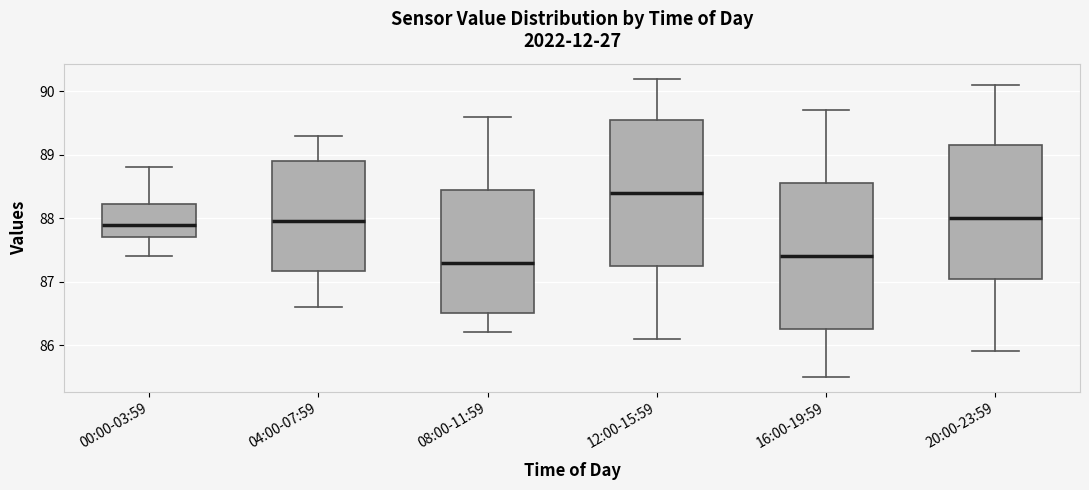

Reading left to right, transcribe this box plot: for each box, give where its median line is, the range the box spans, and where its two whiskers end, as read against the y-axis. The values are not printed on the chart, so give them approximately, as read against the axis.

00:00-03:59: median 87.9, box 87.7 to 88.2, whiskers 87.4 to 88.8
04:00-07:59: median 88.0, box 87.2 to 88.9, whiskers 86.6 to 89.3
08:00-11:59: median 87.3, box 86.5 to 88.5, whiskers 86.2 to 89.6
12:00-15:59: median 88.4, box 87.3 to 89.6, whiskers 86.1 to 90.2
16:00-19:59: median 87.4, box 86.3 to 88.6, whiskers 85.5 to 89.7
20:00-23:59: median 88.0, box 87.1 to 89.2, whiskers 85.9 to 90.1